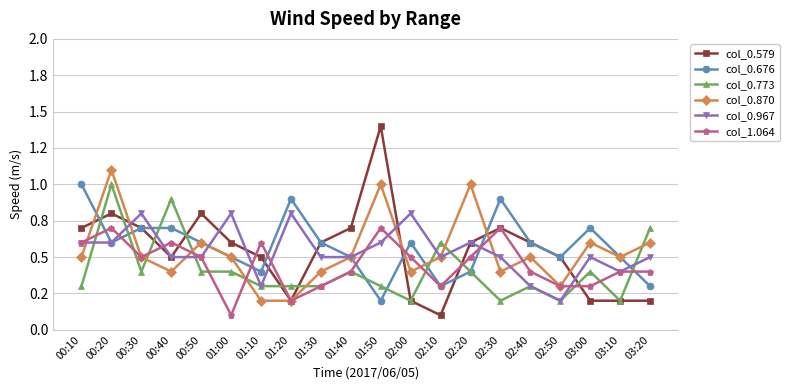

Which series has the largest range (max minus min)?

col_0.579